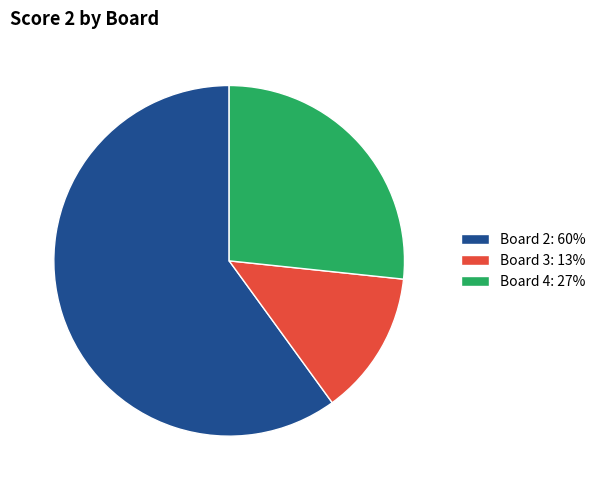

The Board 2: 60% slice represents 60% of the pie. True or false?

True